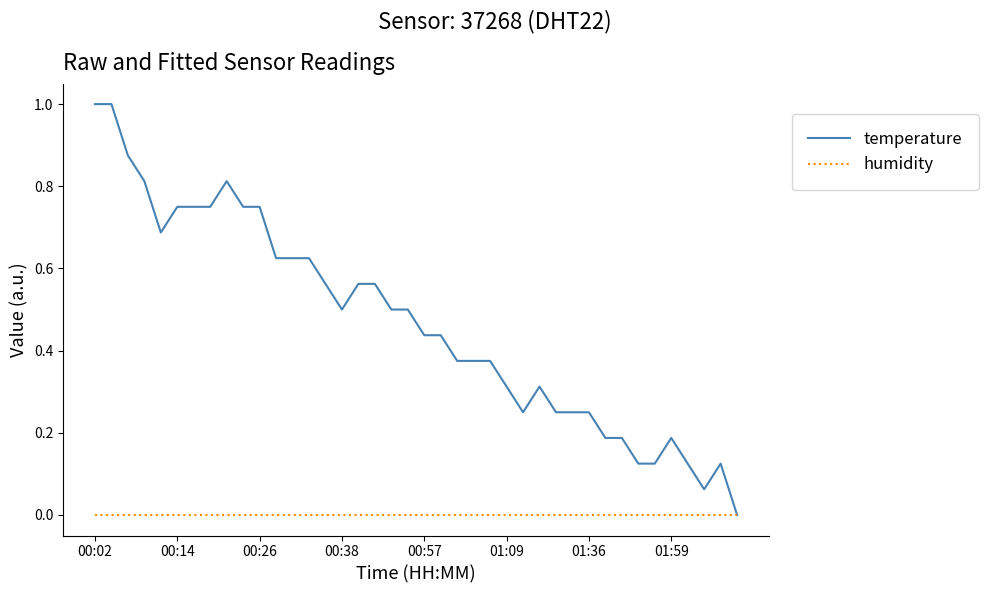

Which series has the largest range (max minus min)?

temperature